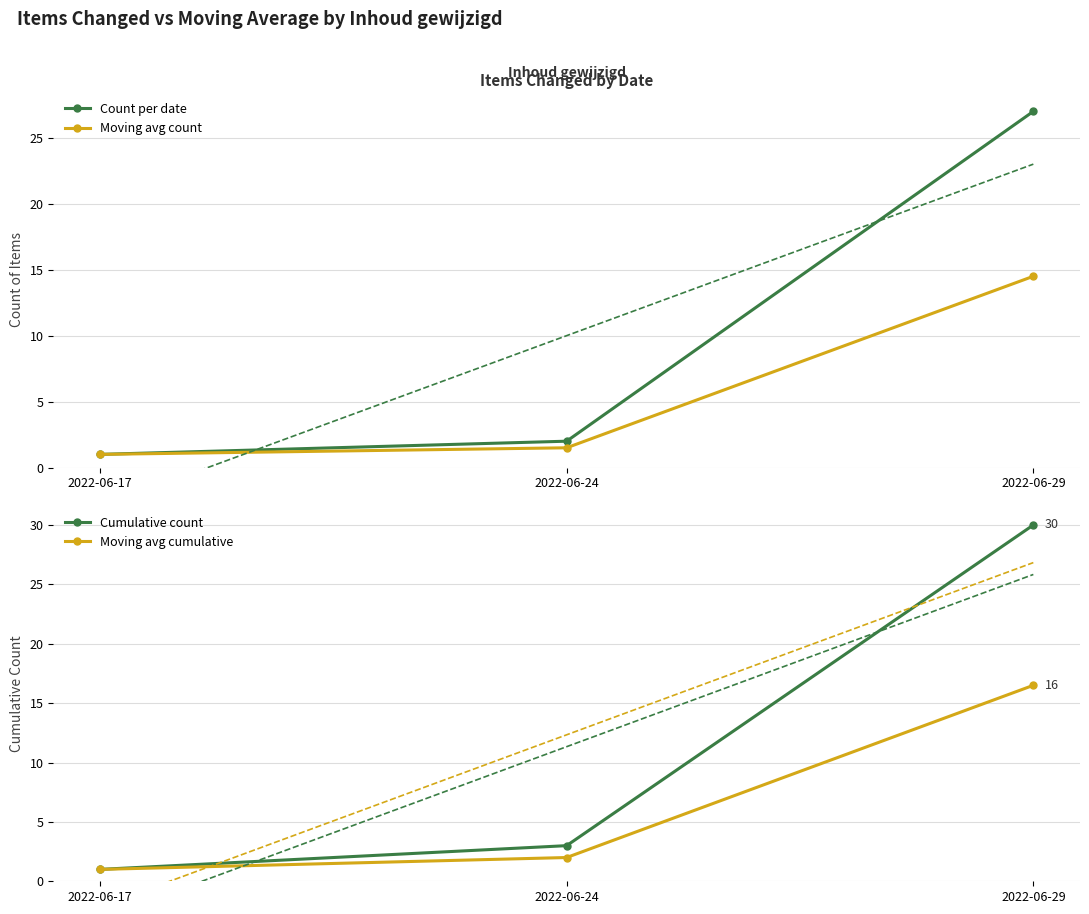

What is the value of the Moving avg count point at the 2nd from the left?

1.5